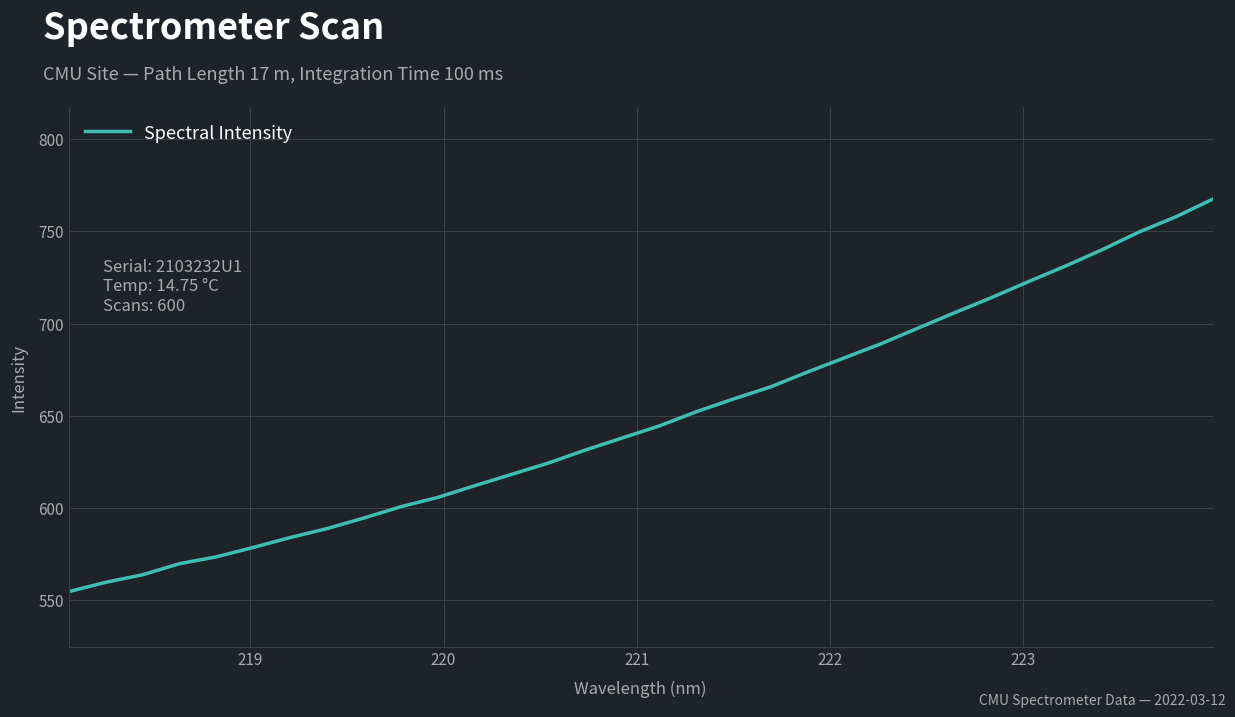

What is the sum of all values?

20749.6